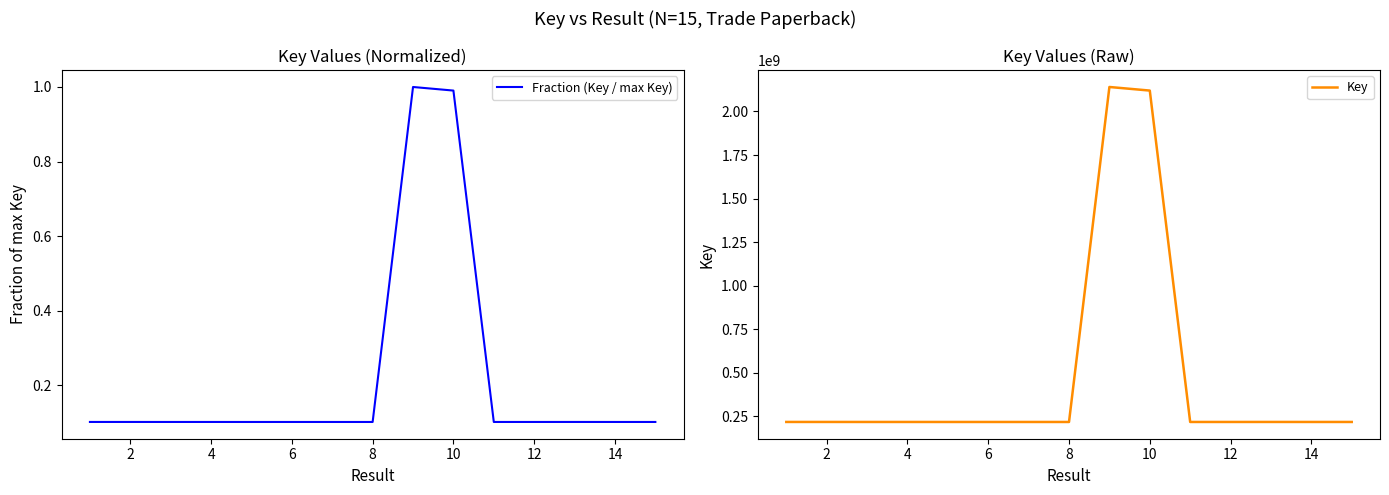

What is the difference between the maximum and minimum values in the Key series?

1923912583